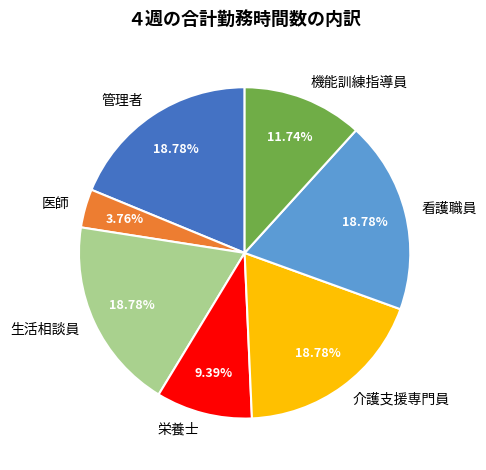

How many segments does this pie chart have?

7